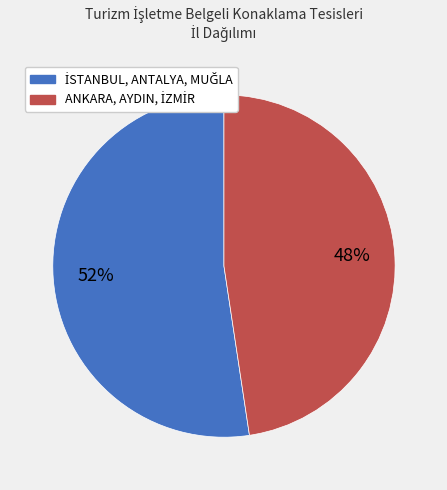

Is there a majority slice in this chart?

Yes